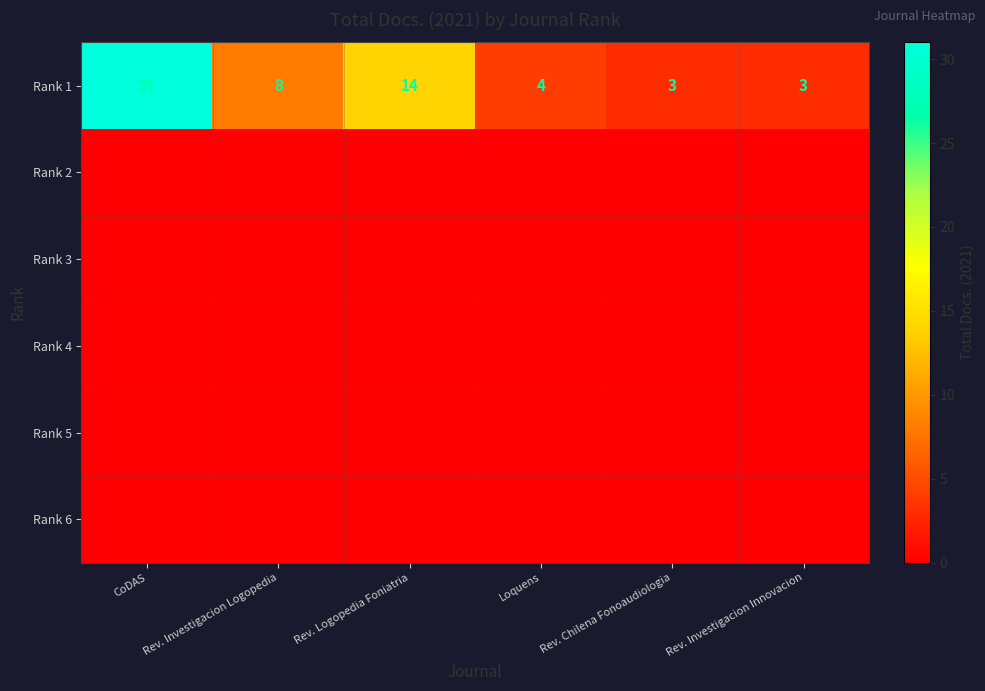

Which category has the lowest value across all series?

CoDAS